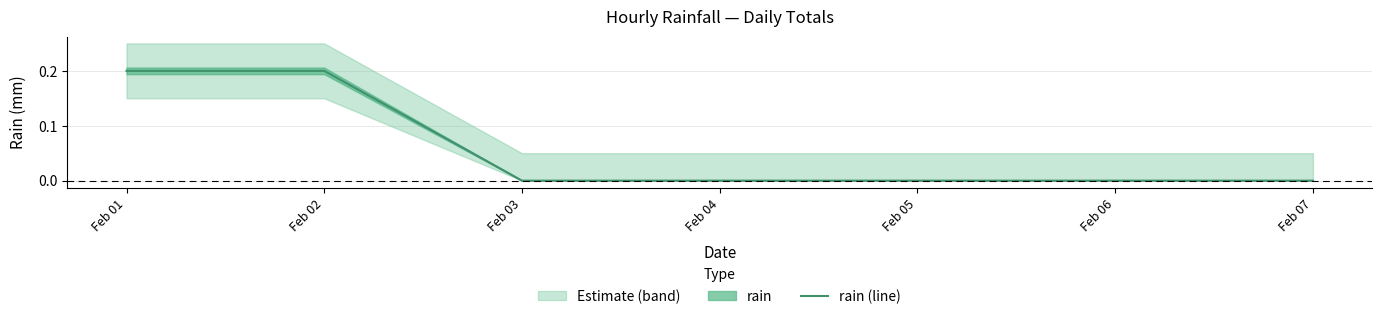

How many lines are shown in the chart?

1